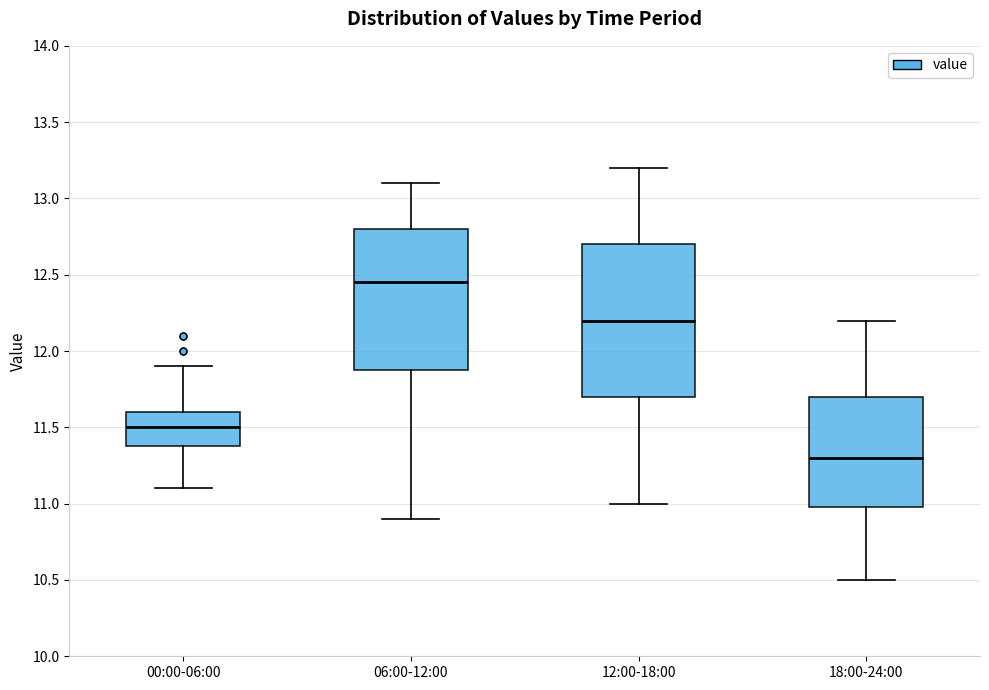

Which box is the tallest, from its lower edge to its upper edge?

12:00-18:00